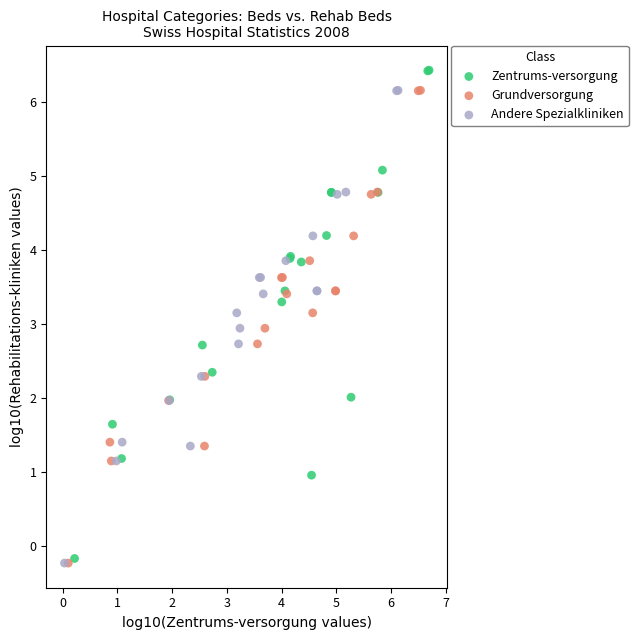

Which series has the largest Y range (max minus min)?

Zentrums-versorgung